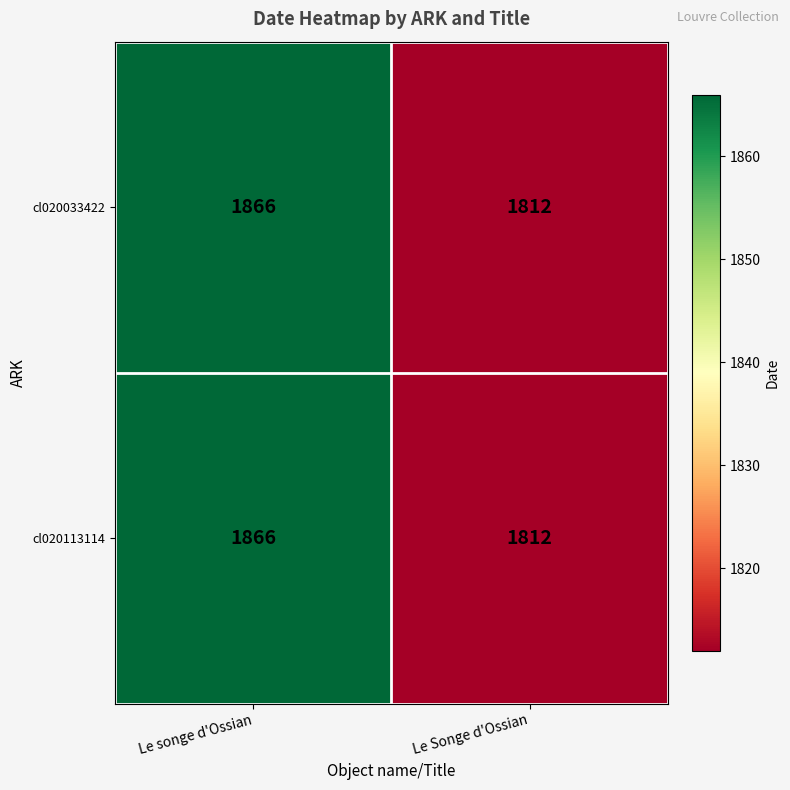

At which category is the sum across all series the highest?

Le songe d'Ossian